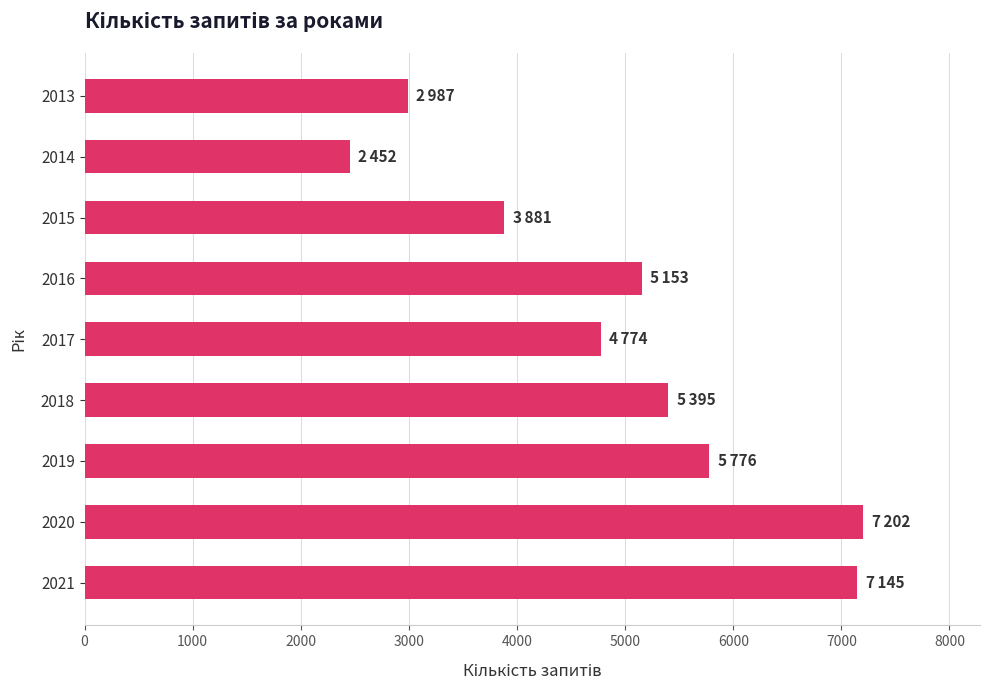

What is the value of the 6th bar from the top?

5395